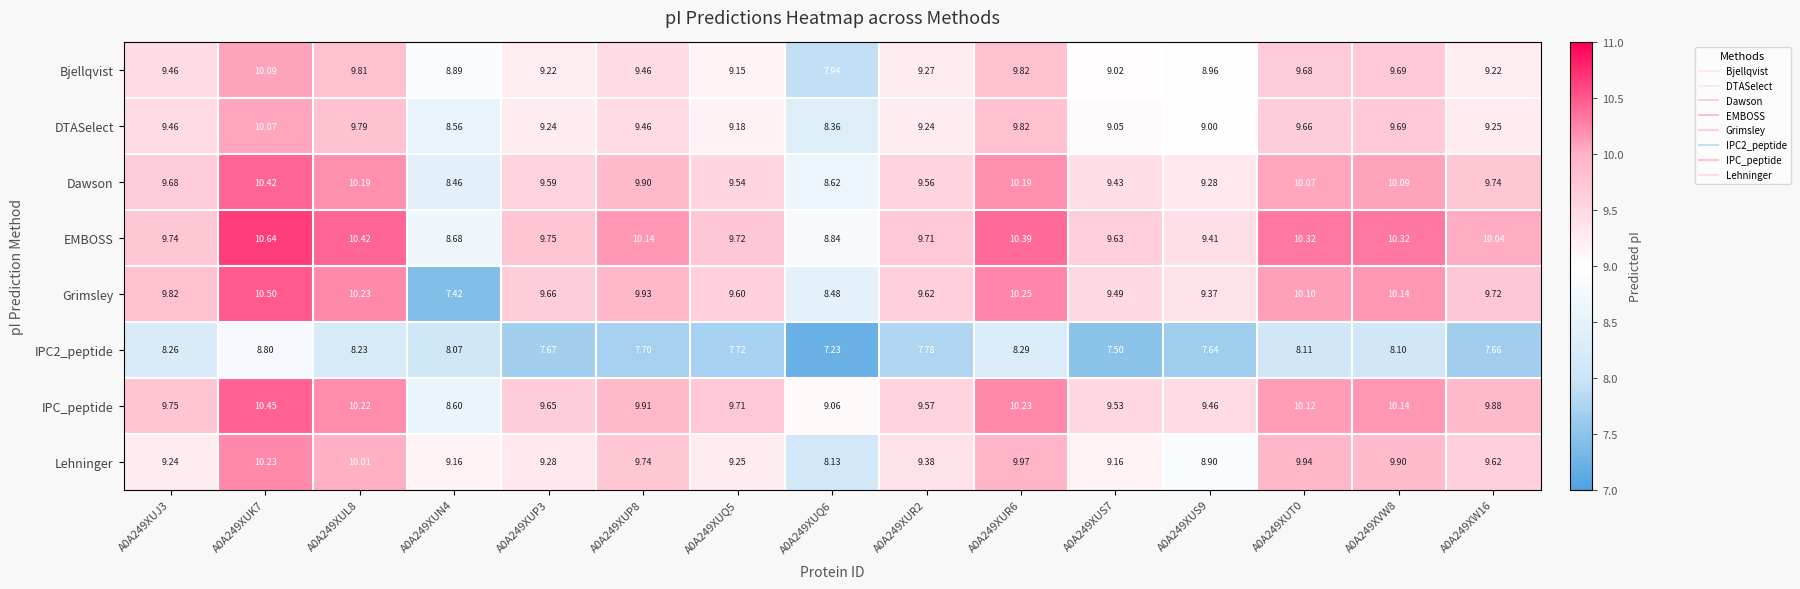

Rank the series by their maximum value, from highest to lowest.

EMBOSS, Grimsley, IPC_peptide, Dawson, Lehninger, Bjellqvist, DTASelect, IPC2_peptide